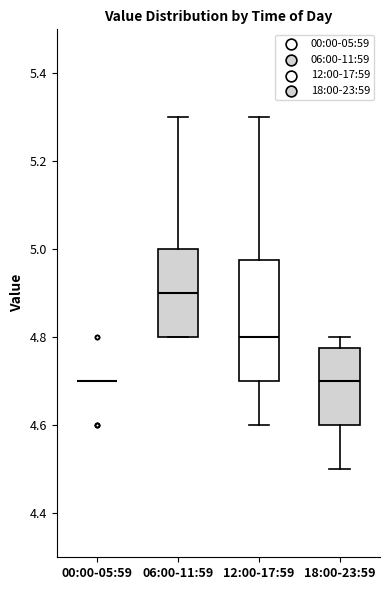

Reading left to right, transcribe this box plot: for each box, give where its median line is, the range the box spans, and where its two whiskers end, as read against the y-axis. The values are not printed on the chart, so give them approximately, as read against the axis.

00:00-05:59: box collapsed to a line at 4.70, whiskers 4.70 to 4.70
06:00-11:59: median 4.90, box 4.80 to 5.00, whiskers 4.80 to 5.30
12:00-17:59: median 4.80, box 4.70 to 4.98, whiskers 4.60 to 5.30
18:00-23:59: median 4.70, box 4.60 to 4.78, whiskers 4.50 to 4.80